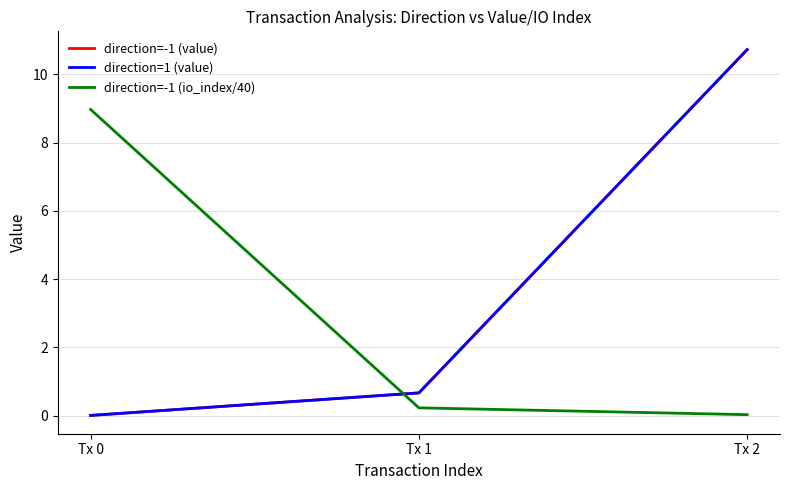

Is this an area chart (filled region under the line)?

No